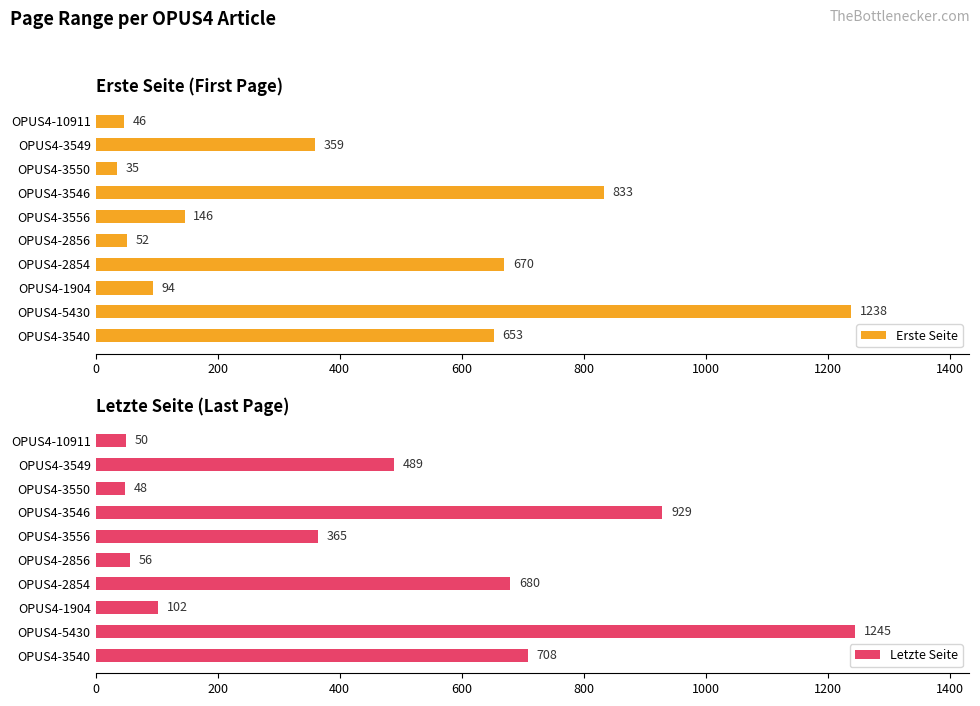

True or false: Erste Seite has a value of 833 at OPUS4-3546.

True